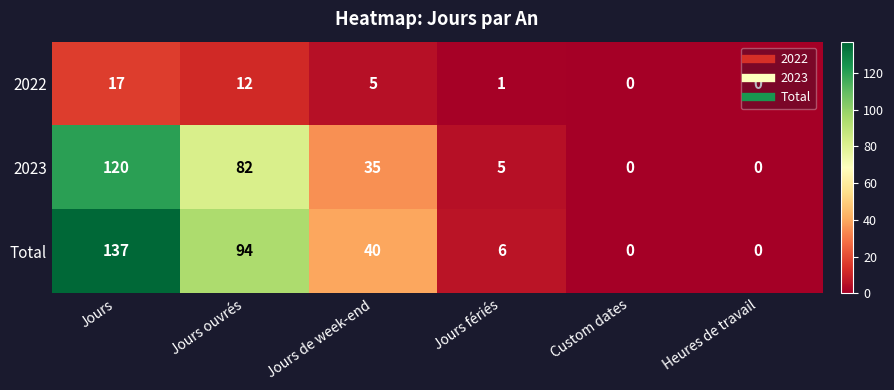

How many data points does each series have?

6